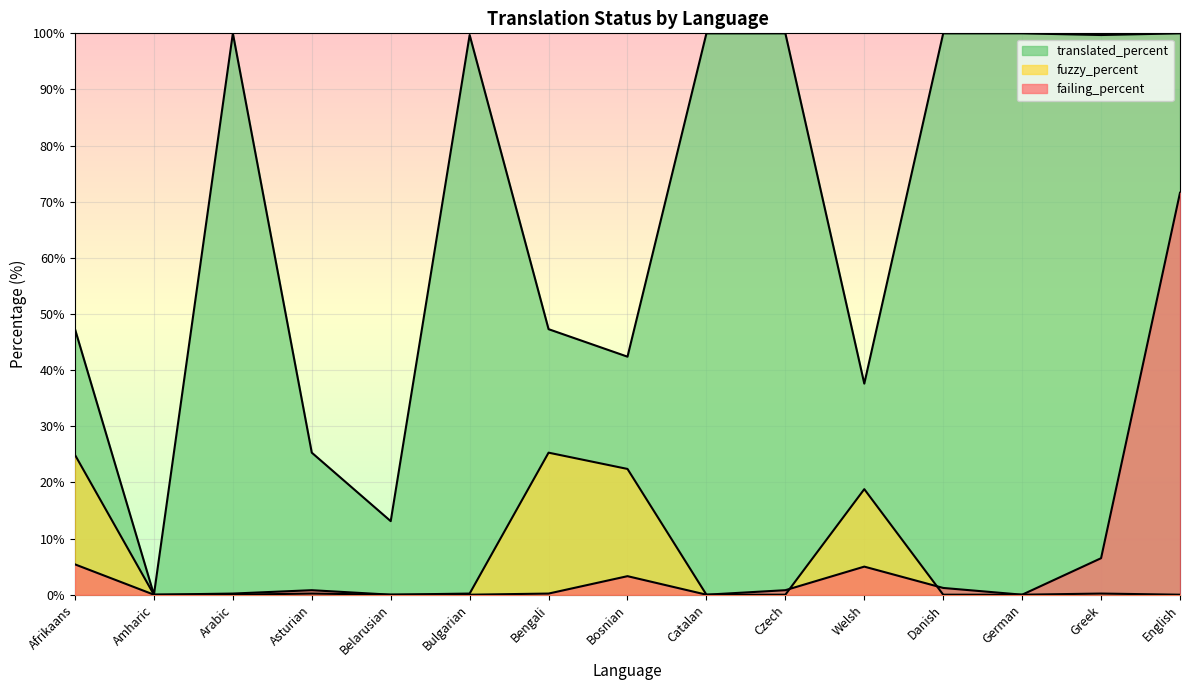

Which has a higher value, Catalan or Arabic?

Catalan